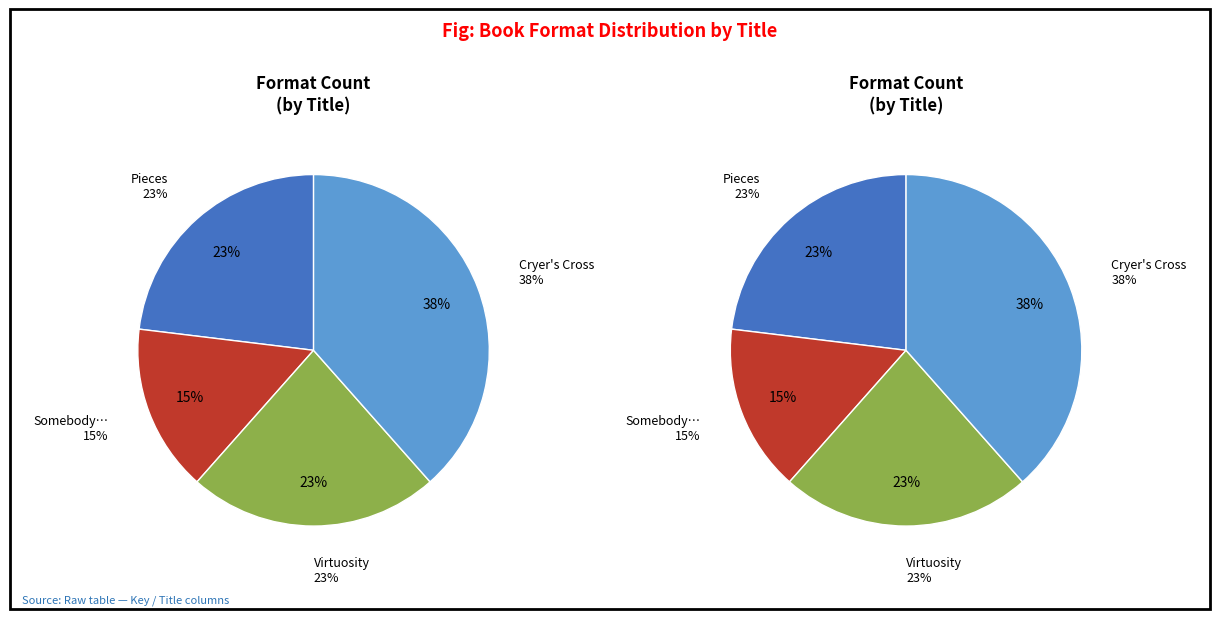

Is it true that Pieces is 23% of the pie?

True